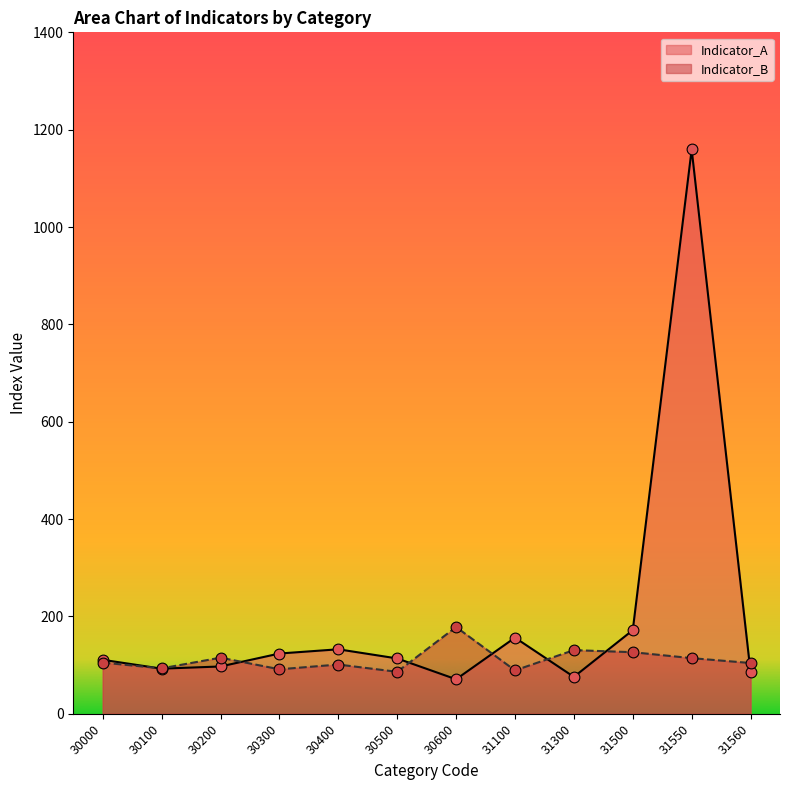

What are all the series names shown in the legend?

Indicator_A, Indicator_B